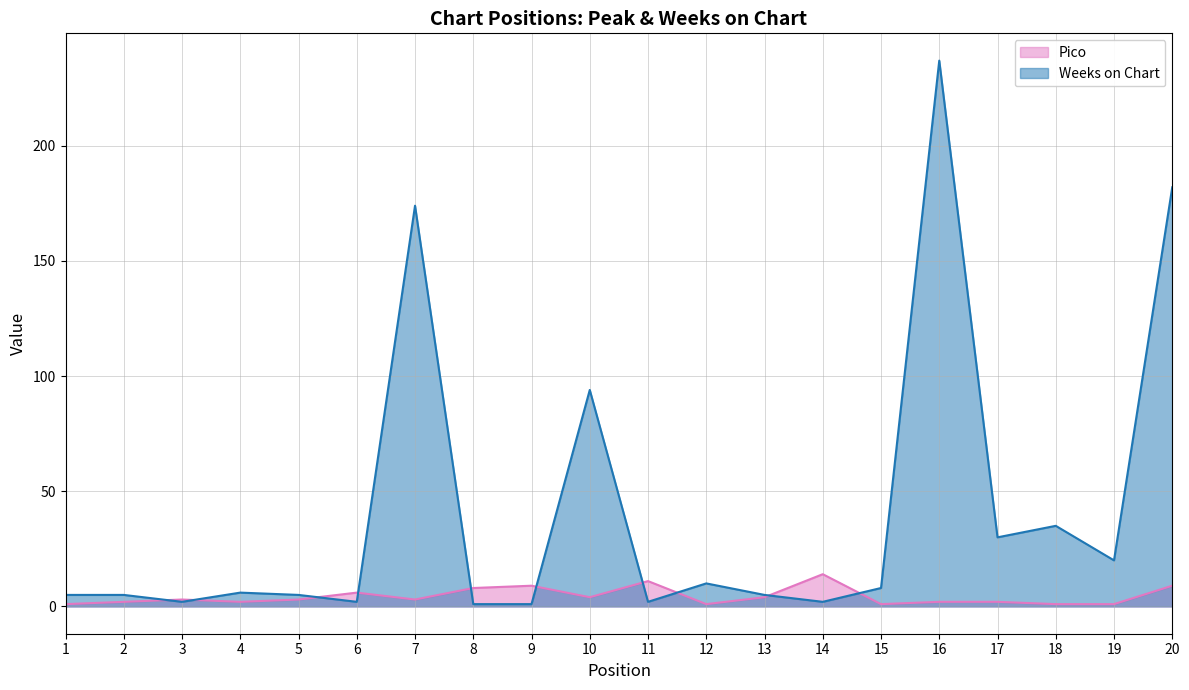

After their last crossing, which series has the higher values: Weeks on Chart or Pico?

Weeks on Chart